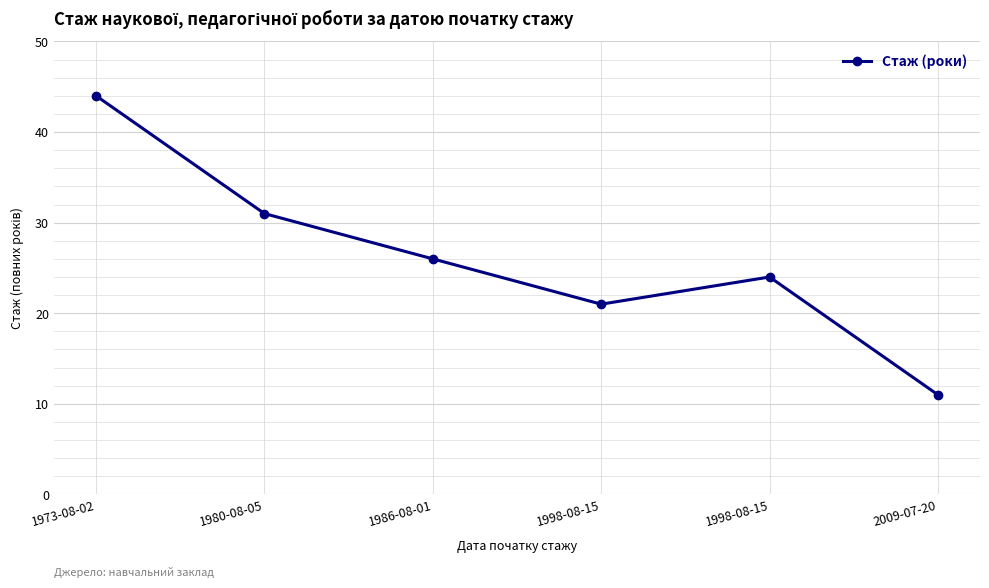

How many values are below 26?

3